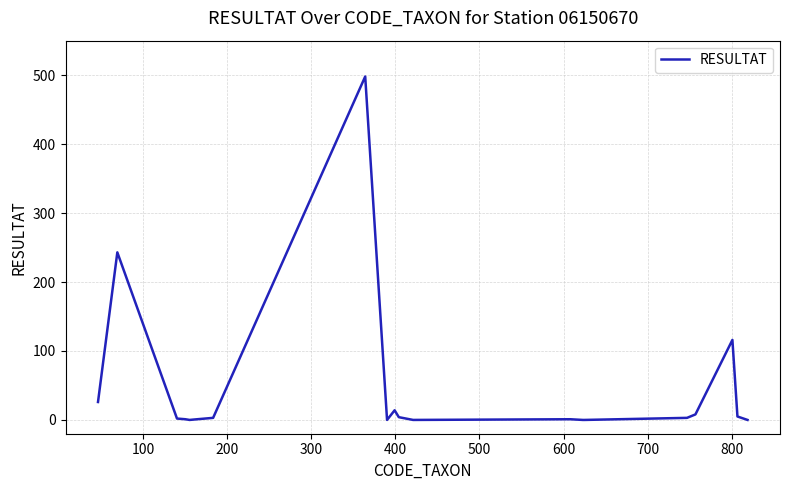

What is the greatest value displayed?

498